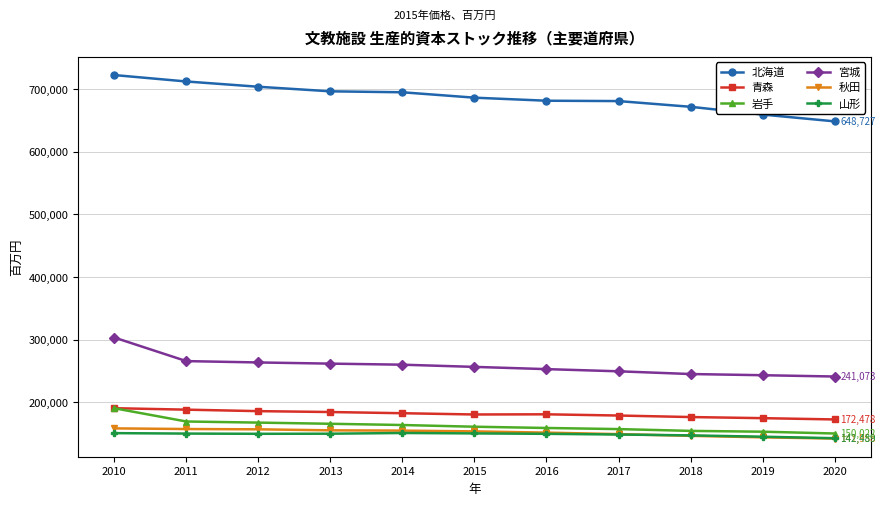

Which series changed the most between 2010 and 2019?

北海道